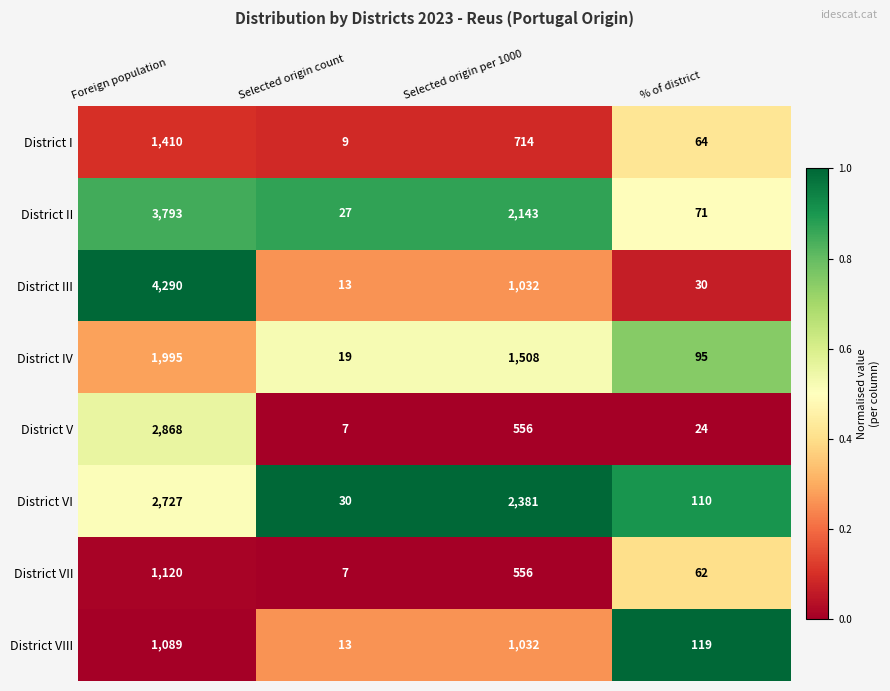

The District III series shows 1032 at Selected origin per 1000. True or false?

True